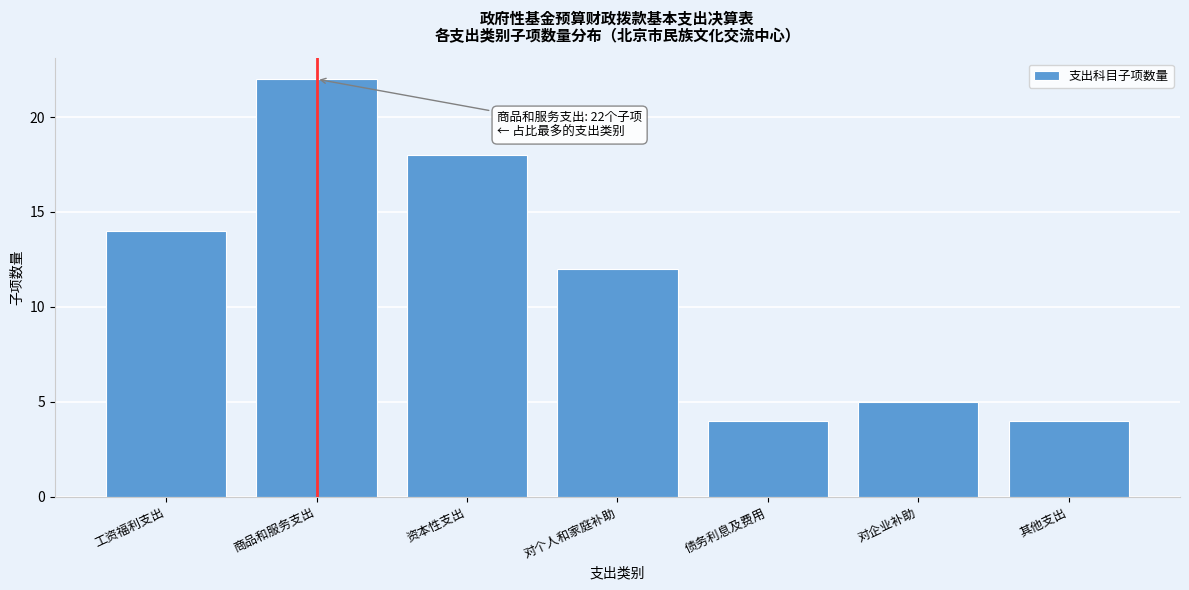

Reading left to right, list all the values displayed in this chart.

工资福利支出=14	商品和服务支出=22	资本性支出=18	对个人和家庭补助=12	债务利息及费用=4	对企业补助=5	其他支出=4